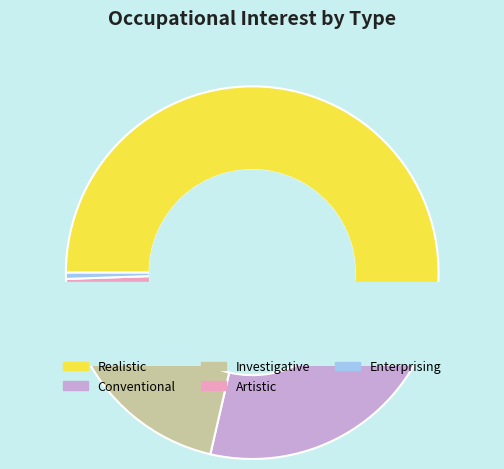

Approximately how many times larger is the value at Investigative compared to Conventional?

0.6